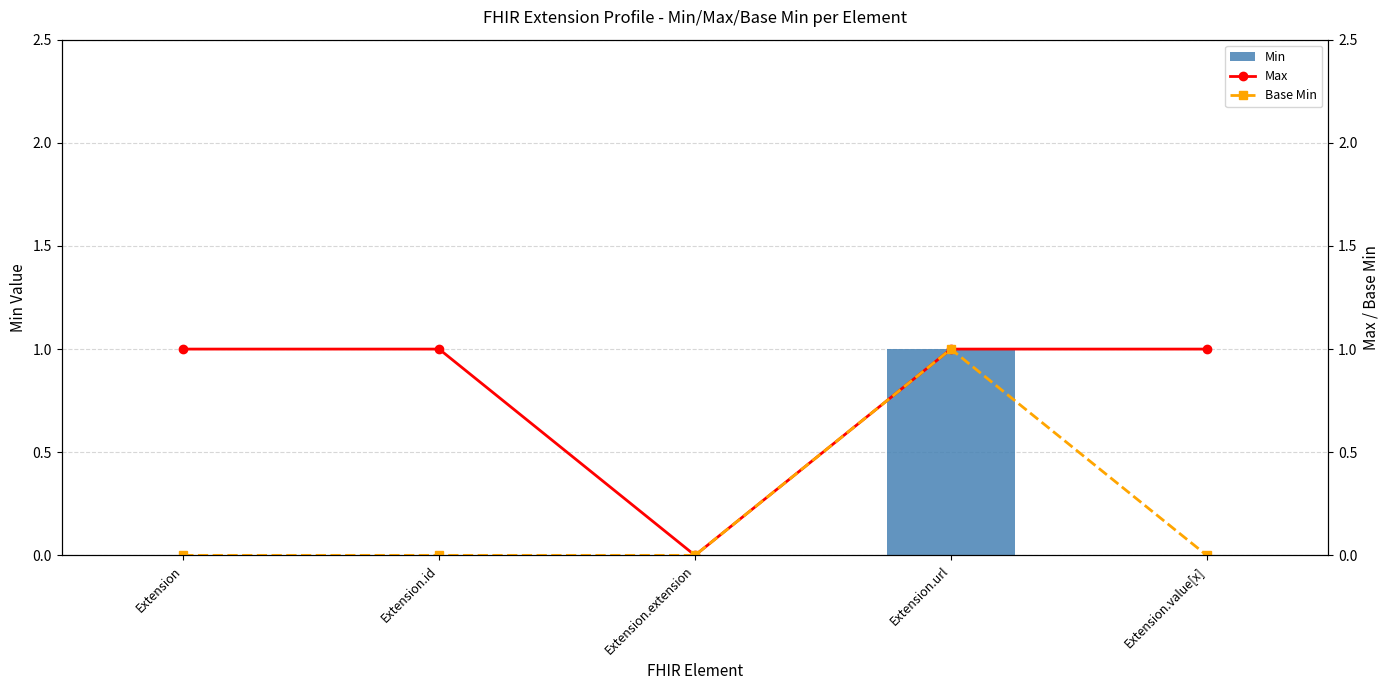

At Extension, list the series in order from smallest to largest.

Min, Base Min, Max